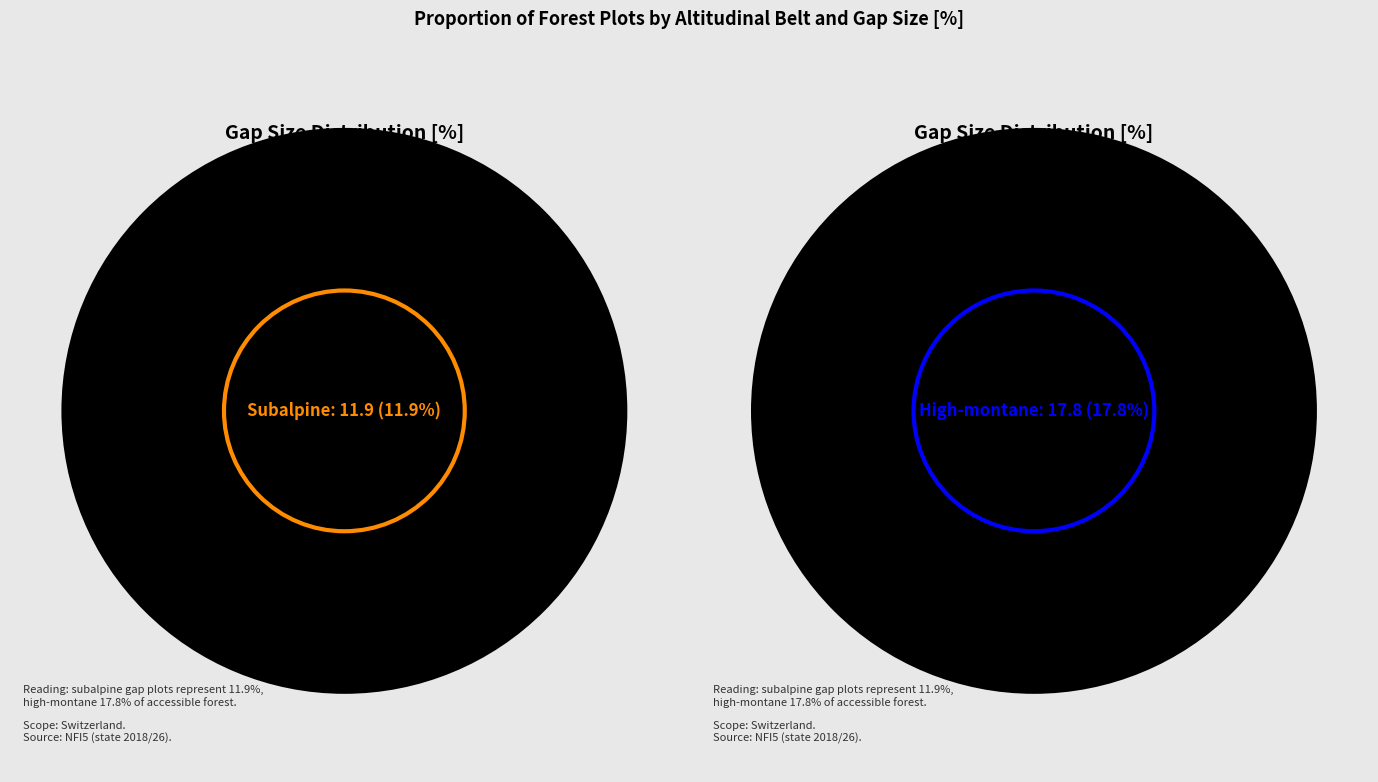

How many slices are in this pie chart?

5